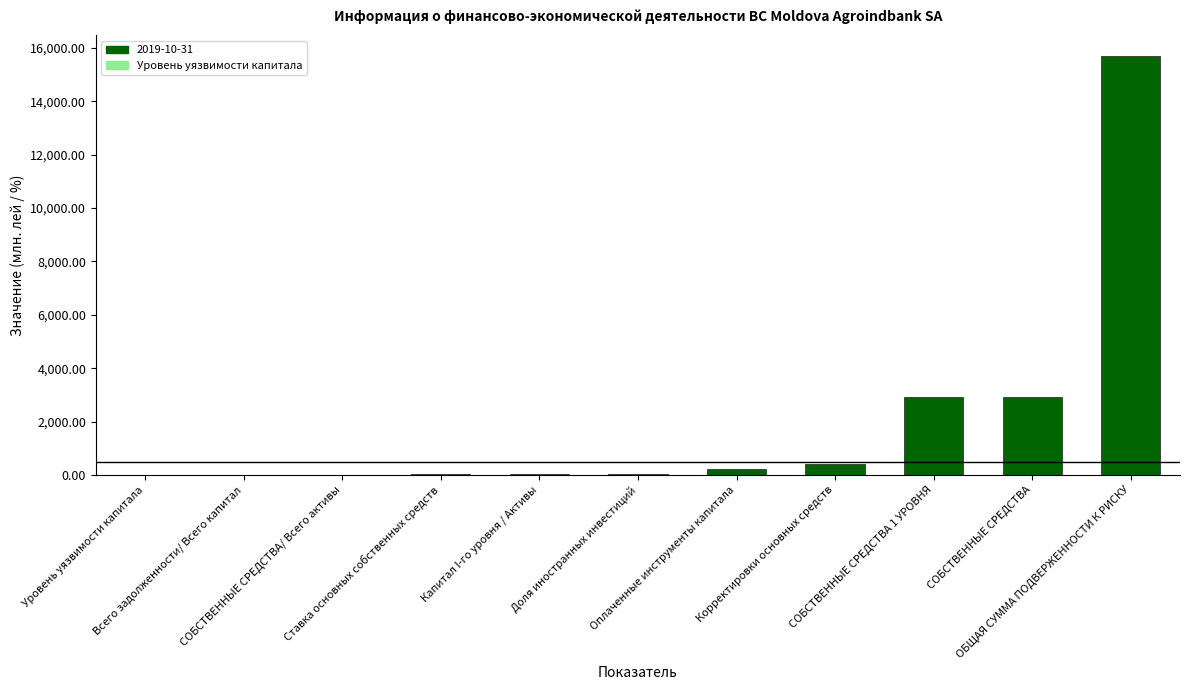

What is the maximum value shown in the chart?

15690.2